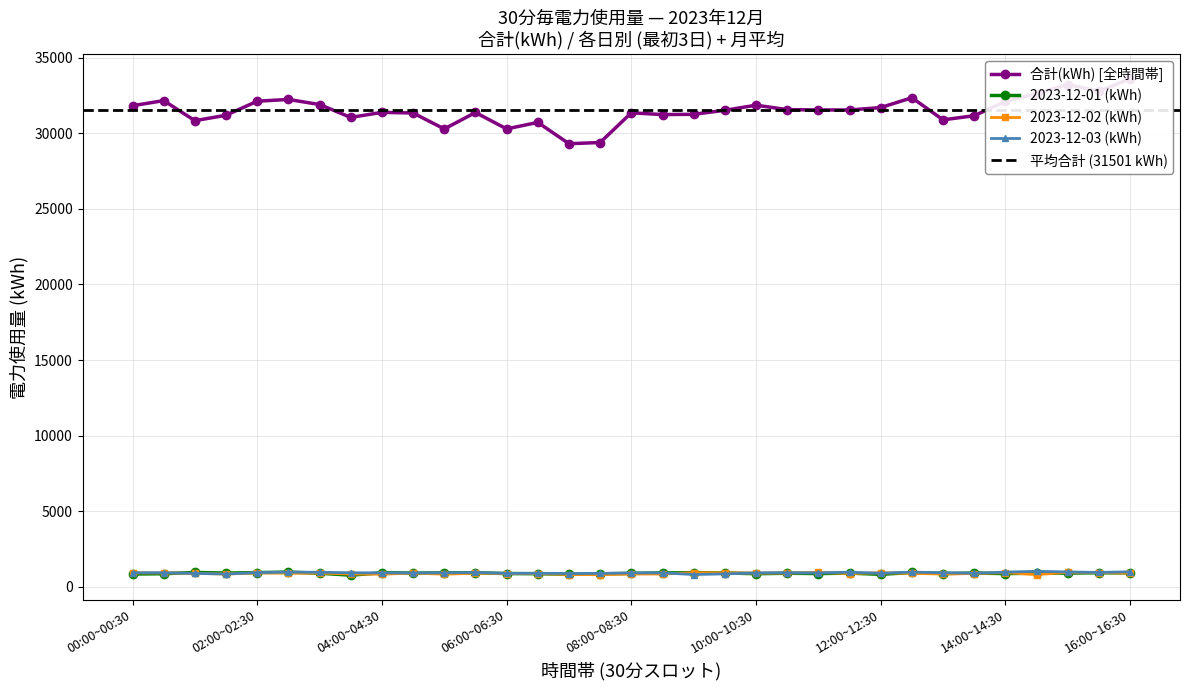

Reading left to right, what are all the values shown in this chart?

00:00~00:30=31818	00:30~01:00=32155	01:00~01:30=30827	01:30~02:00=31188	02:00~02:30=32115	02:30~03:00=32232	03:00~03:30=31895	03:30~04:00=31043	04:00~04:30=31377	04:30~05:00=31336	05:00~05:30=30280	05:30~06:00=31369	06:00~06:30=30284	06:30~07:00=30714	07:00~07:30=29305	07:30~08:00=29384	08:00~08:30=31347	08:30~09:00=31232	09:00~09:30=31249	09:30~10:00=31514	10:00~10:30=31852	10:30~11:00=31560	11:00~11:30=31536	11:30~12:00=31534	12:00~12:30=31696	12:30~13:00=32345	13:00~13:30=30883	13:30~14:00=31157	14:00~14:30=32104	14:30~15:00=32618	15:00~15:30=33219	15:30~16:00=32775	16:00~16:30=33597